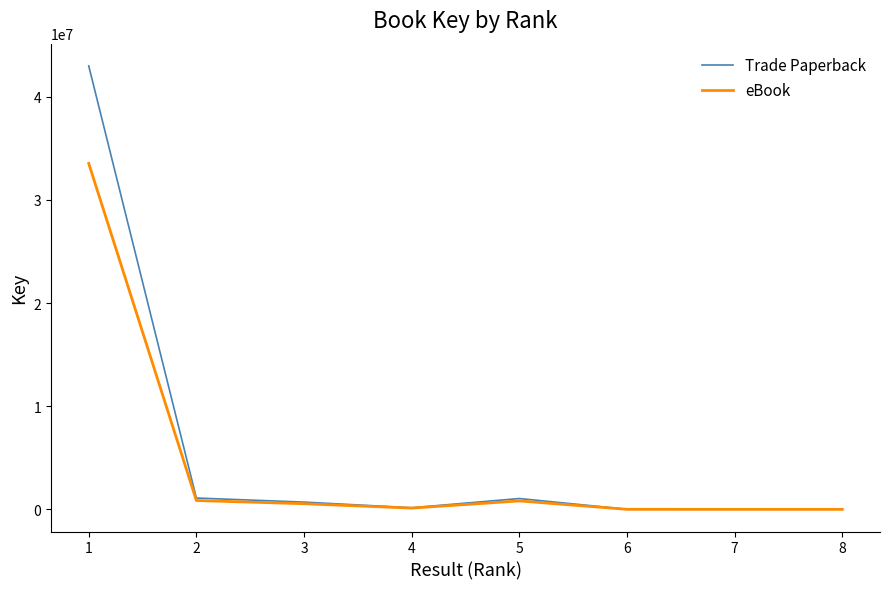

List the series in order of their peak value, highest first.

Trade Paperback, eBook